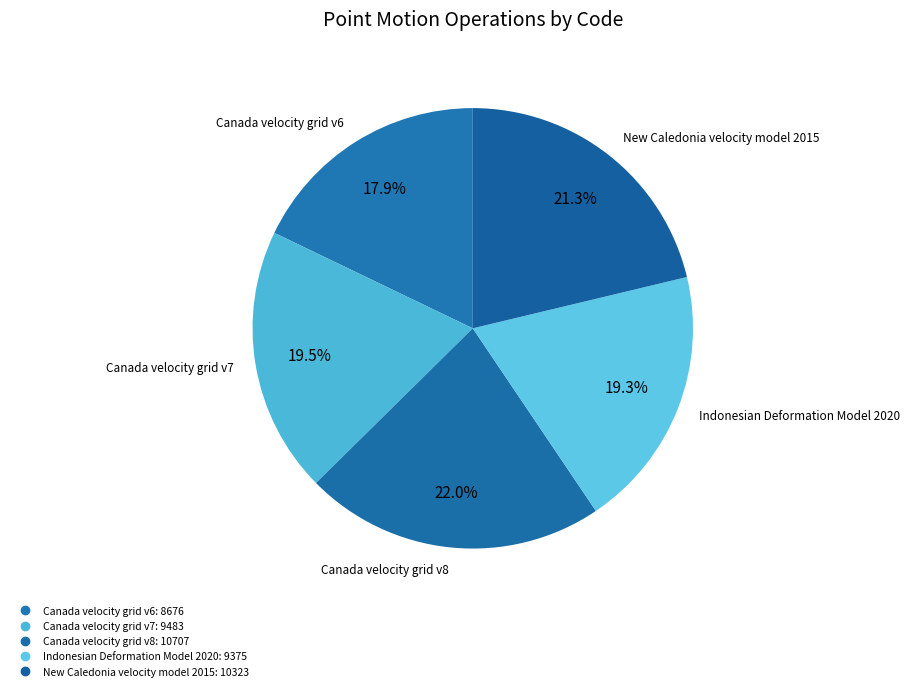

Count the number of slices in the pie.

5